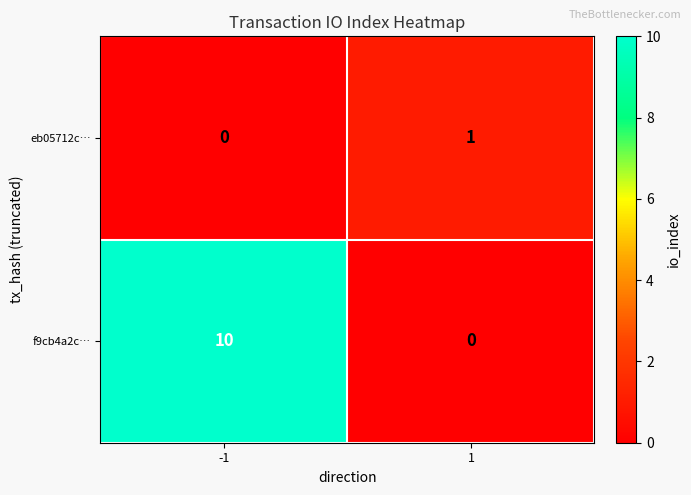

Reading left to right, extract all data points from this chart.

eb05712c…: -1=0	1=1
f9cb4a2c…: -1=10	1=0